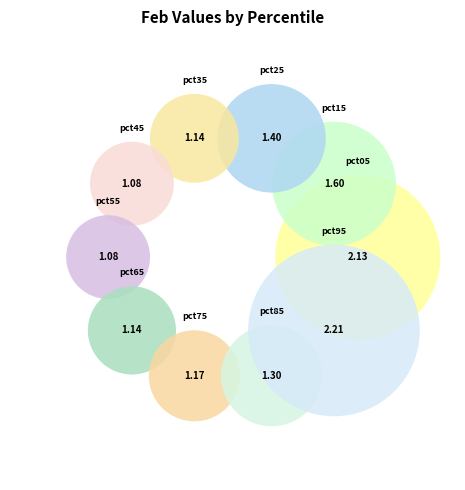

To the nearest percent, what percentage of the pie is pct15?

11%